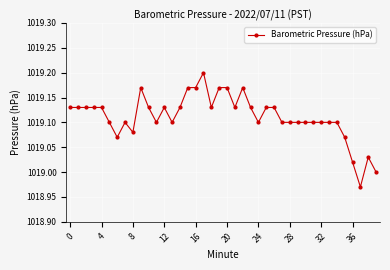

True or false: there are more than 0 points higher than both neighbors.

True